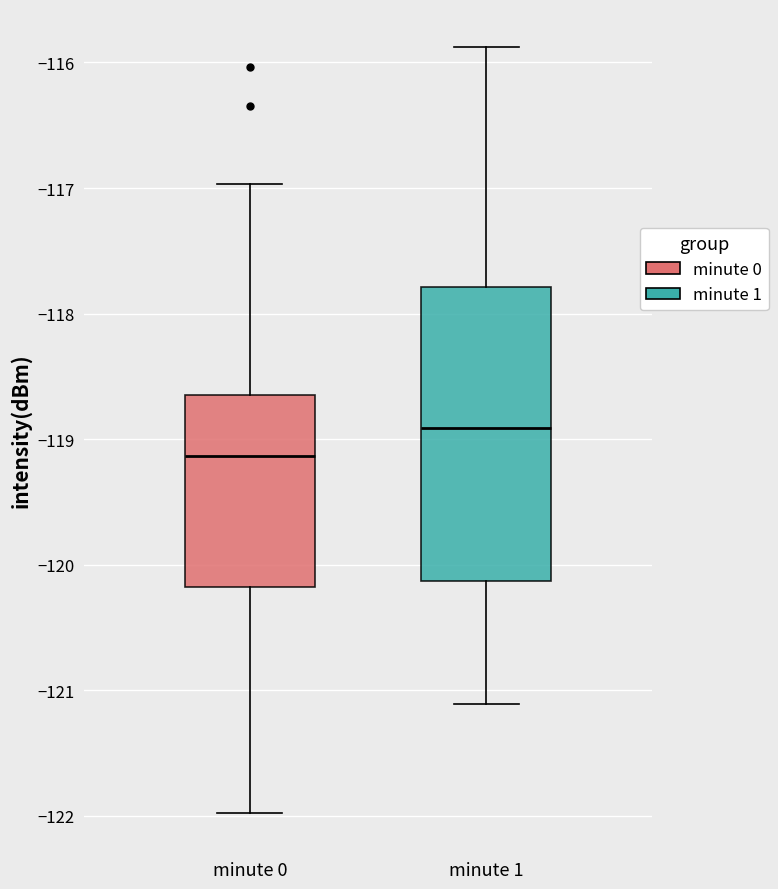

Where does the upper whisker of the box for minute 1 end on the y-axis? The values are not printed on the chart, so give them approximately, as read against the axis.

-115.9